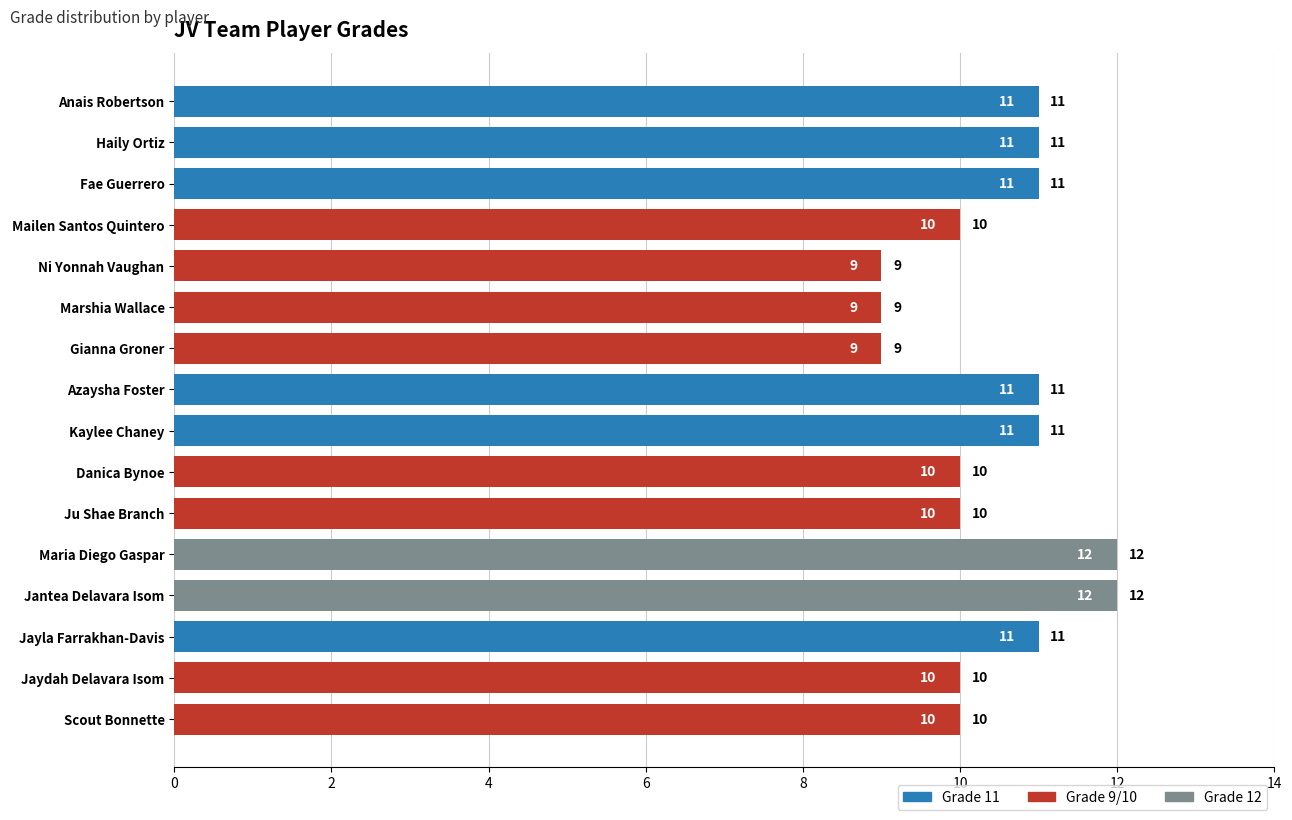

The value at Kaylee Chaney is 11. True or false?

True